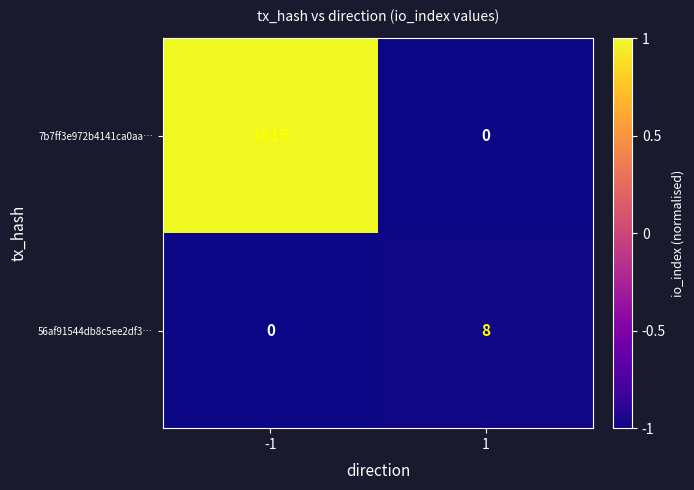

Is the value of 7b7ff3e972b4141ca0aa… at -1 greater than the value of 56af91544db8c5ee2df3… at 1?

Yes